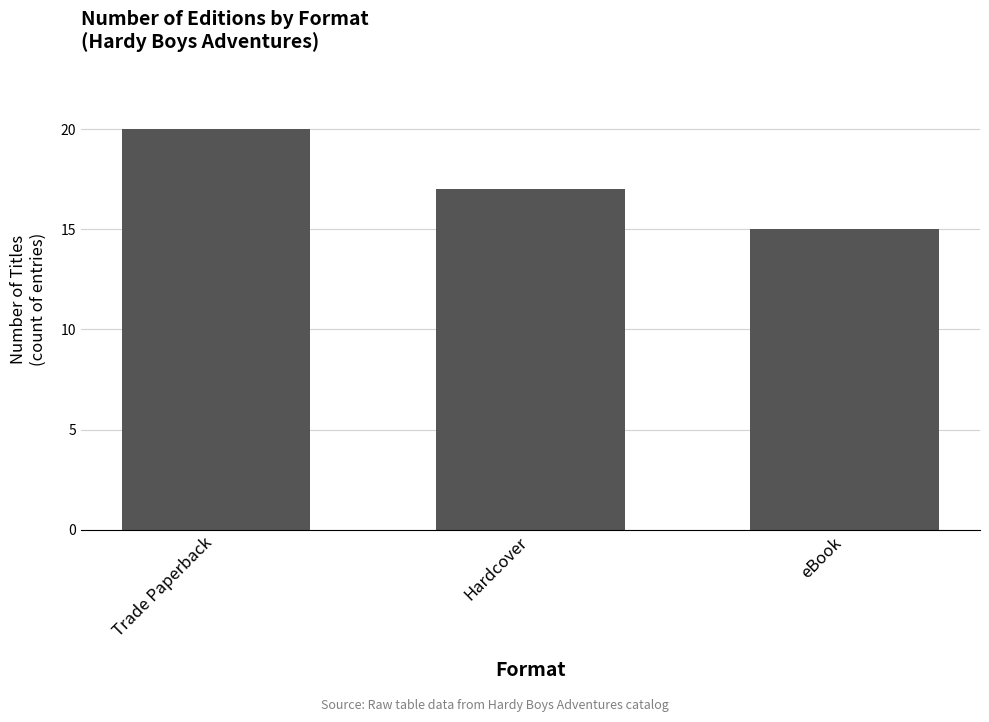

Which category has the lowest value across all series?

eBook